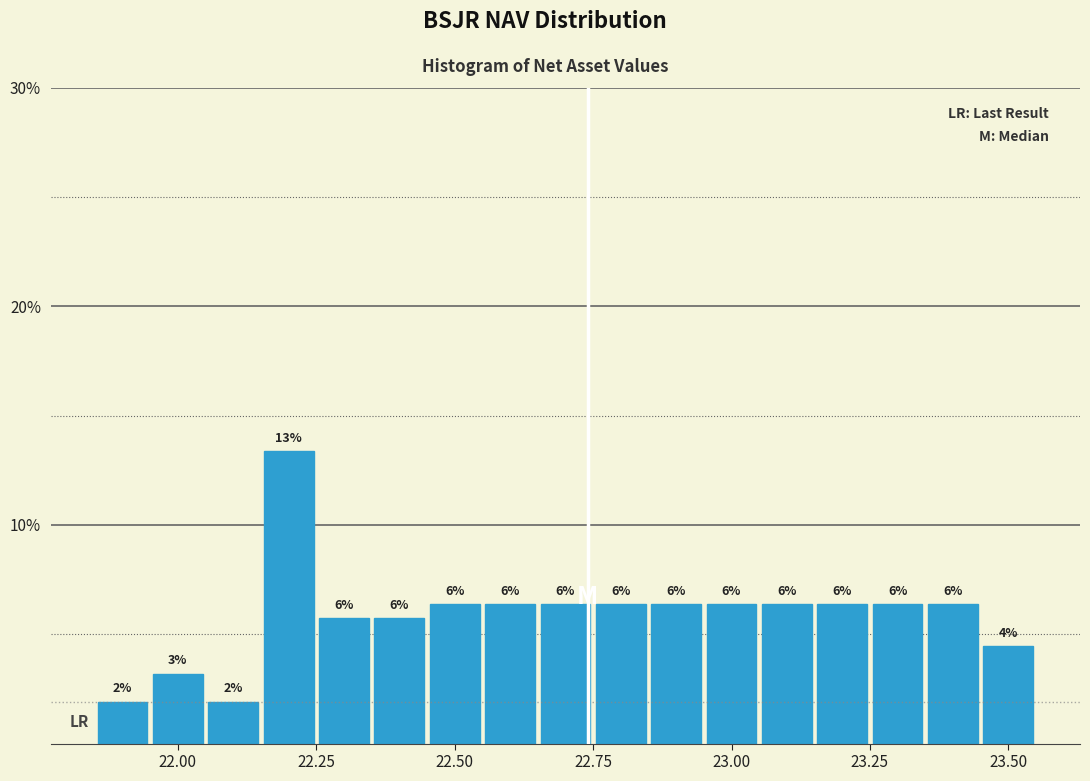

Around what value on the x-axis is the tallest bar? Give the approximate position of its centre, as read against the axis.

22.20